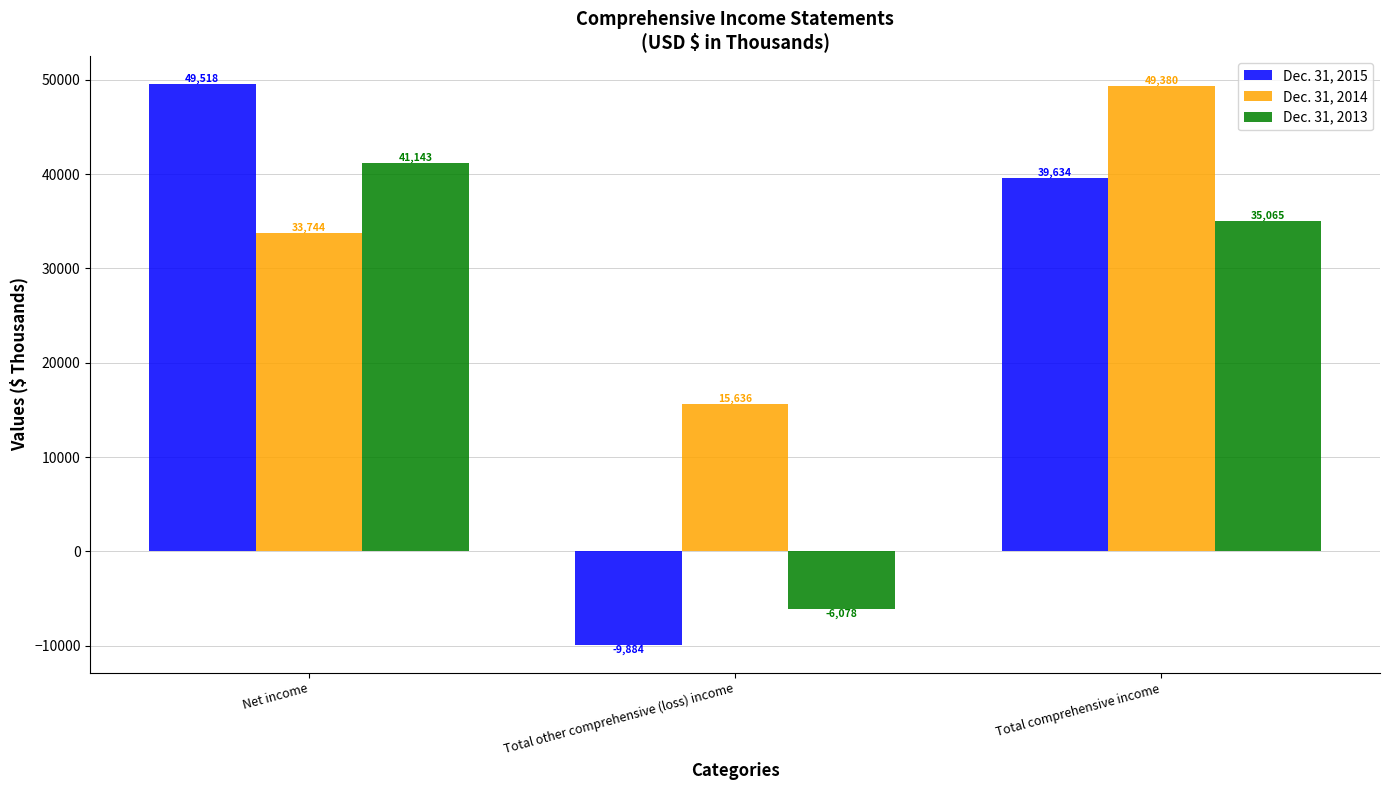

Reading left to right, extract all data points from this chart.

Dec. 31, 2015: 49518	-9884	39634
Dec. 31, 2014: 33744	15636	49380
Dec. 31, 2013: 41143	-6078	35065